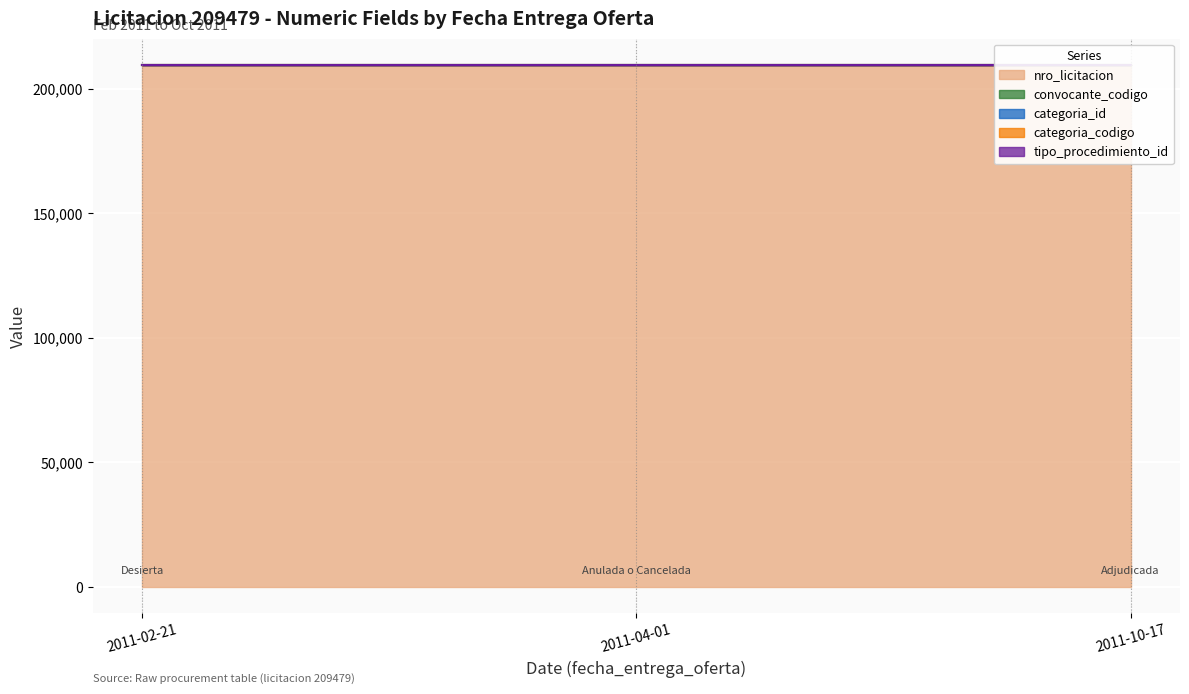

What is the sum of all convocante_codigo values?

261